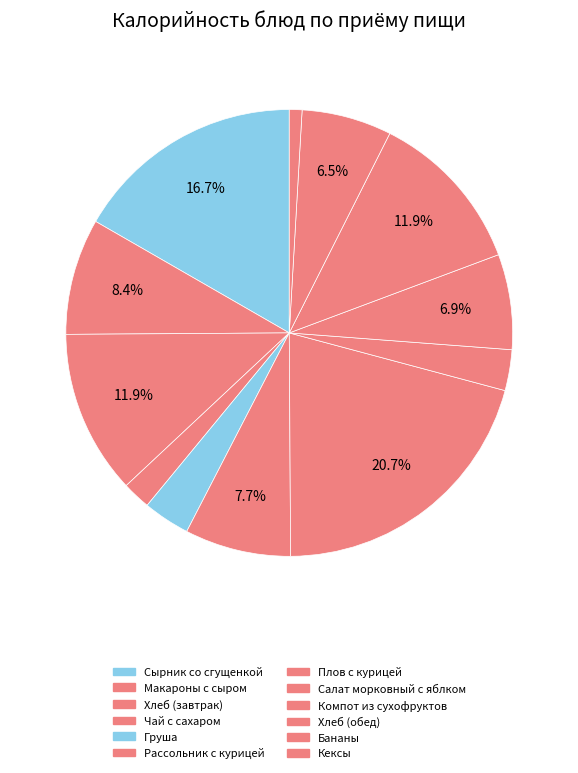

Rank the categories by value from highest to lowest.

Плов с курицей, Сырник со сгущенкой, Хлеб (завтрак), Хлеб (обед), Макароны с сыром, Рассольник с курицей, Компот из сухофруктов, Бананы, Груша, Салат морковный с яблком, Чай с сахаром, Кексы